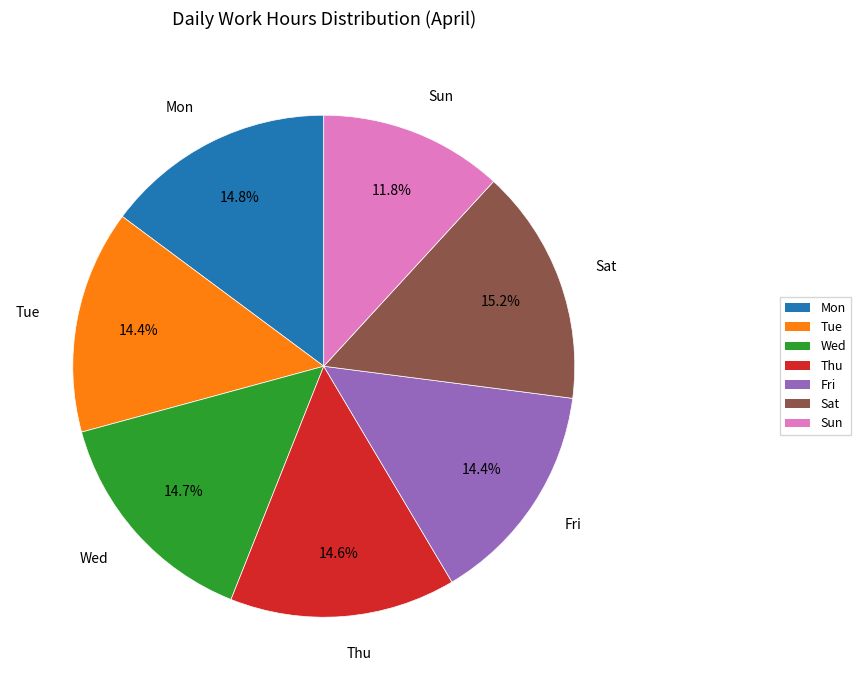

Is there a majority slice in this chart?

No